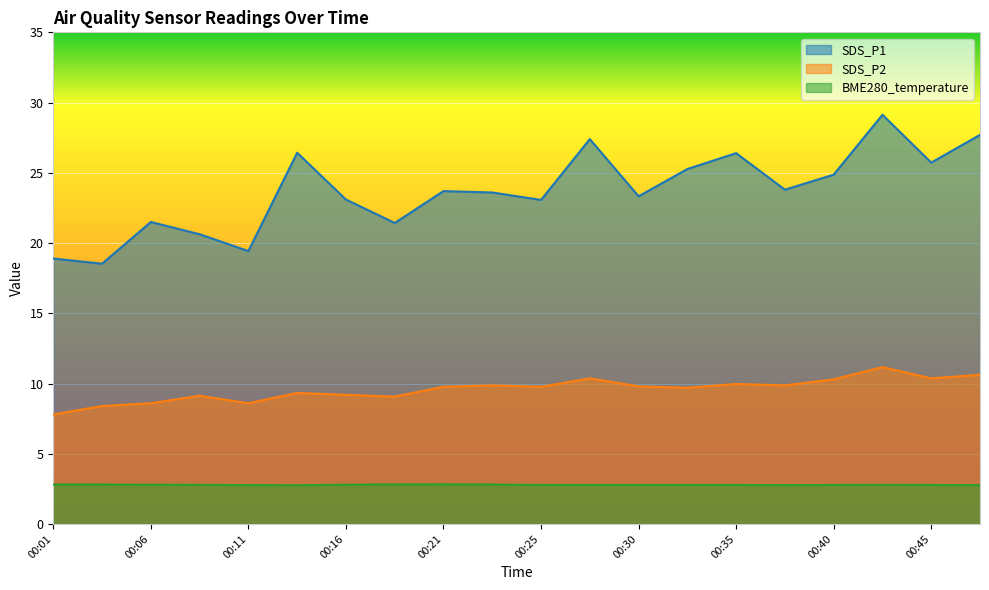

What is the total value across all series at 00:25?

35.6